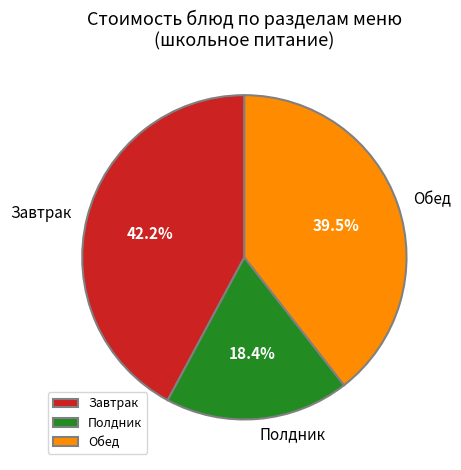

Which category has the biggest portion of the pie?

Завтрак